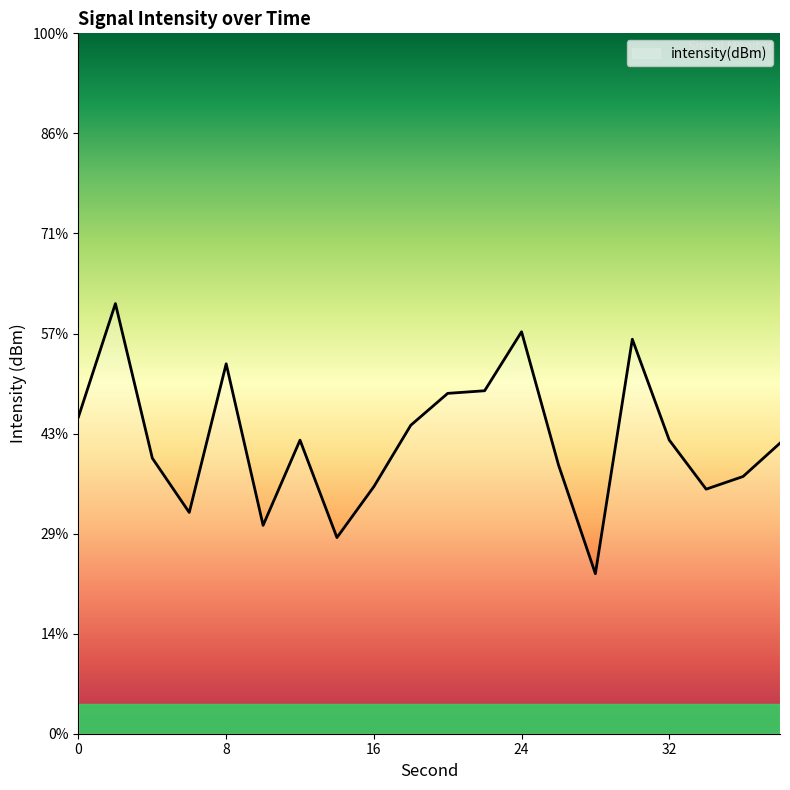

What is the change in value from 2 to 22?

-4.4